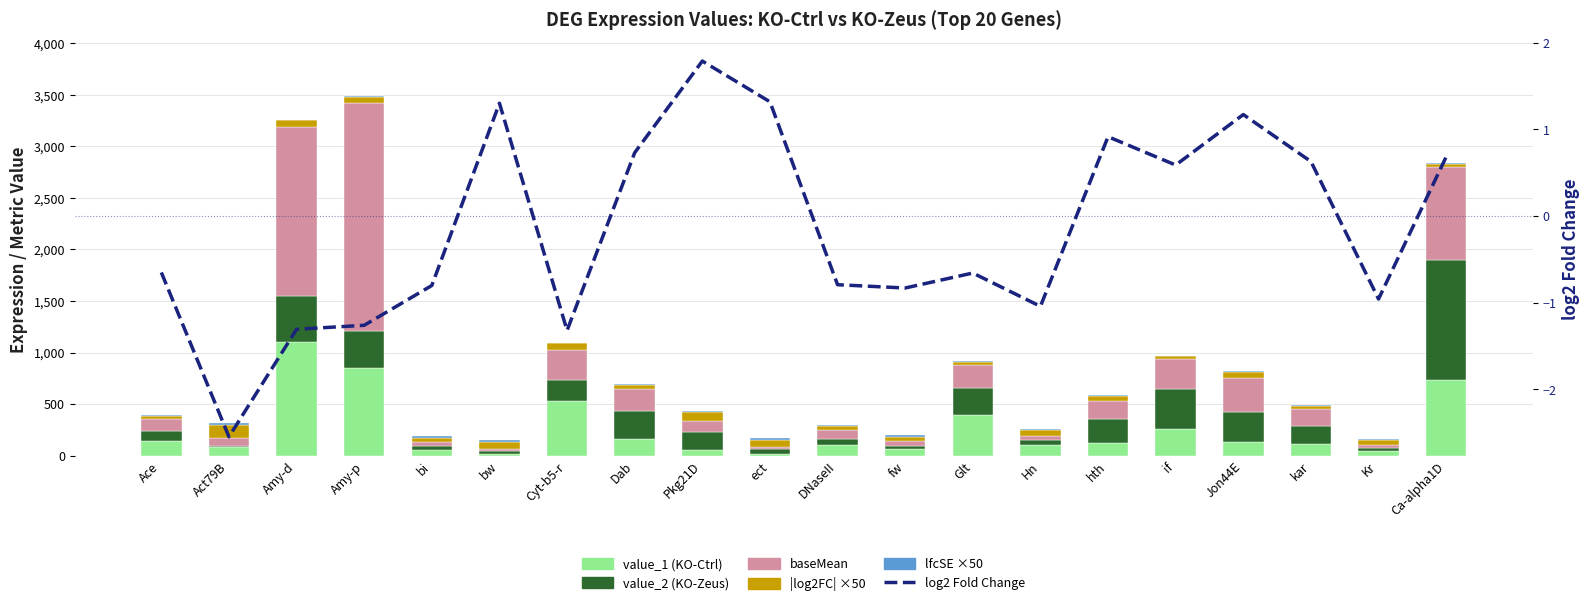

What is the label of the 15th bar from the left?

hth